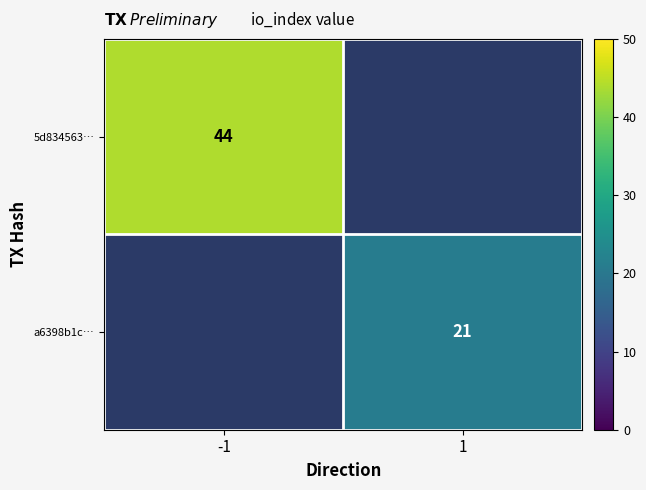

Is the value of a6398b1c… at 1 greater than the value of 5d834563… at -1?

No